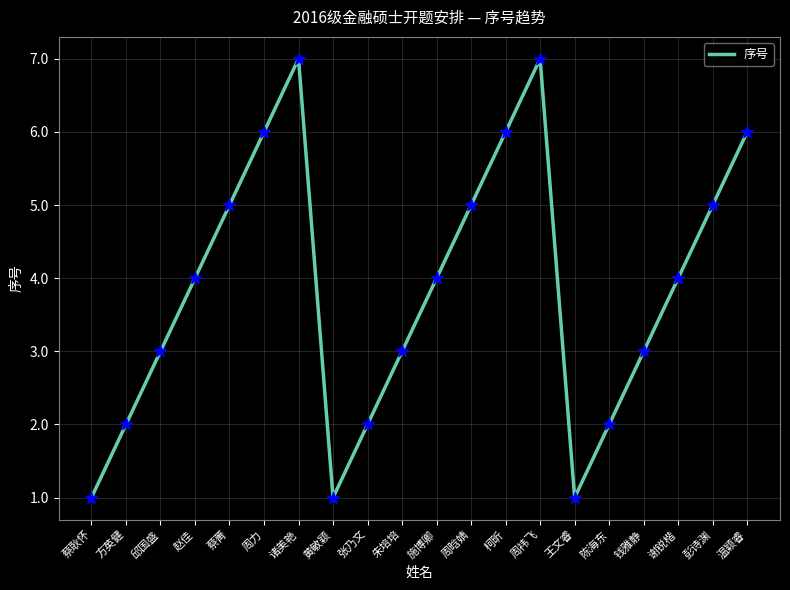

Approximately how many times larger is the value at 周晗婧 compared to 蔡耿怀?

5.0